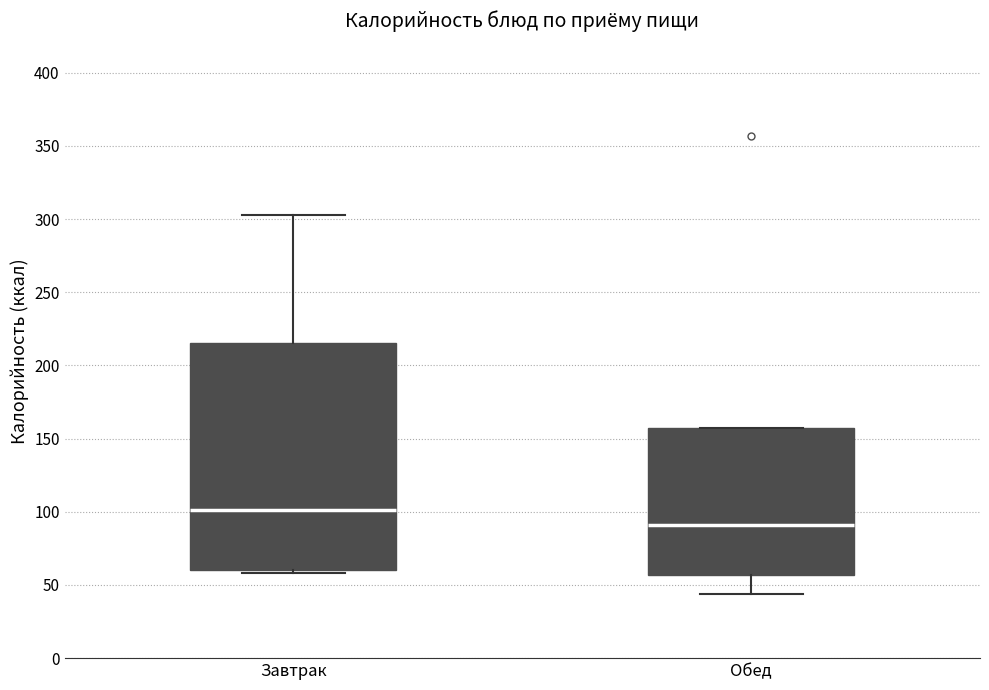

Reading left to right, transcribe this box plot: for each box, give where its median line is, the range the box spans, and where its two whiskers end, as read against the y-axis. The values are not printed on the chart, so give them approximately, as read against the axis.

Завтрак: median 100, box 60 to 215, whiskers 60 (just below the box's lower edge) to 305
Обед: median 90, box 55 to 155, whiskers 45 to 155